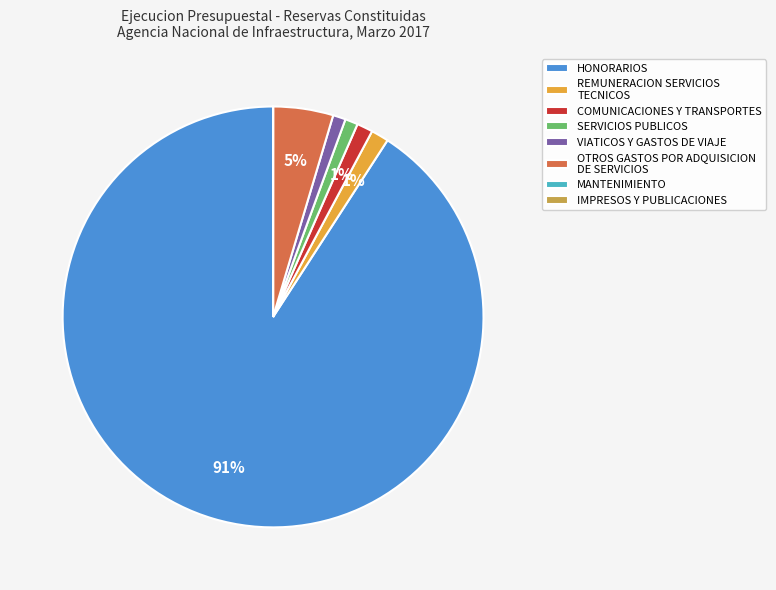

Which category has the biggest portion of the pie?

HONORARIOS